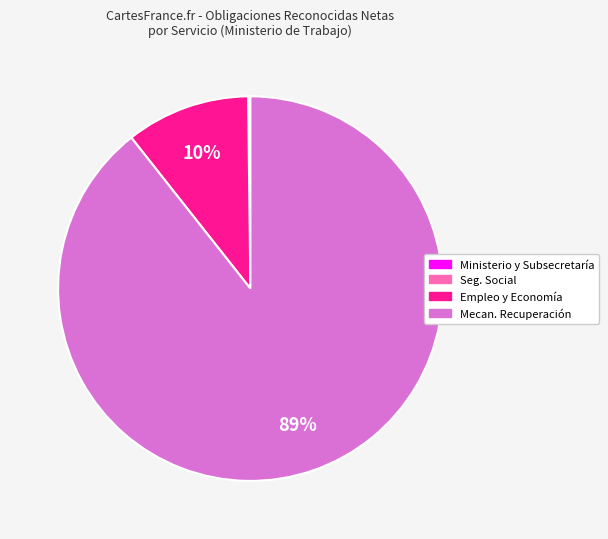

To the nearest percent, what is the average slice percentage?

25%